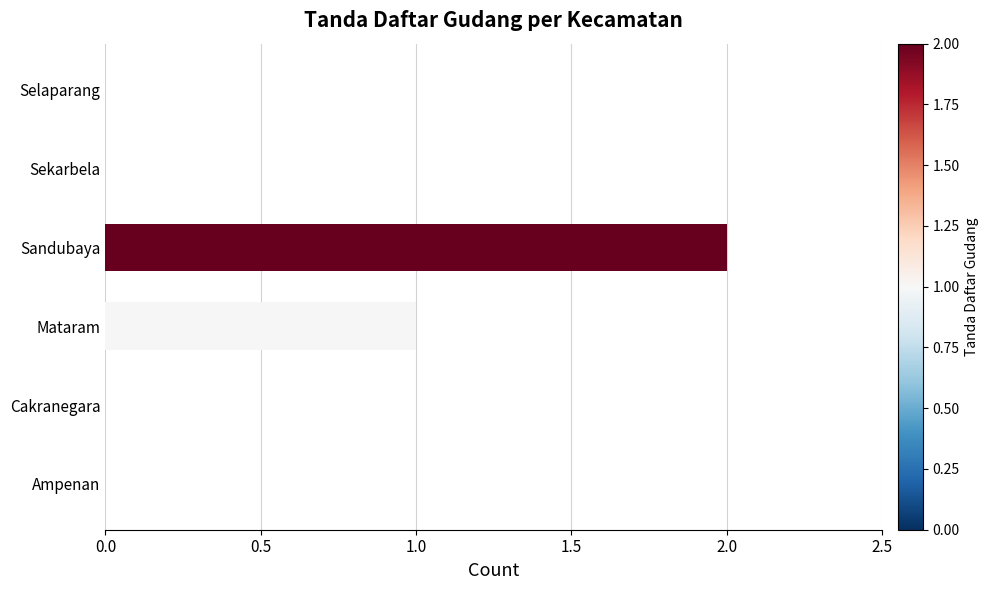

Reading top to bottom, list all the values displayed in this chart.

Selaparang=0	Sekarbela=0	Sandubaya=2	Mataram=1	Cakranegara=0	Ampenan=0